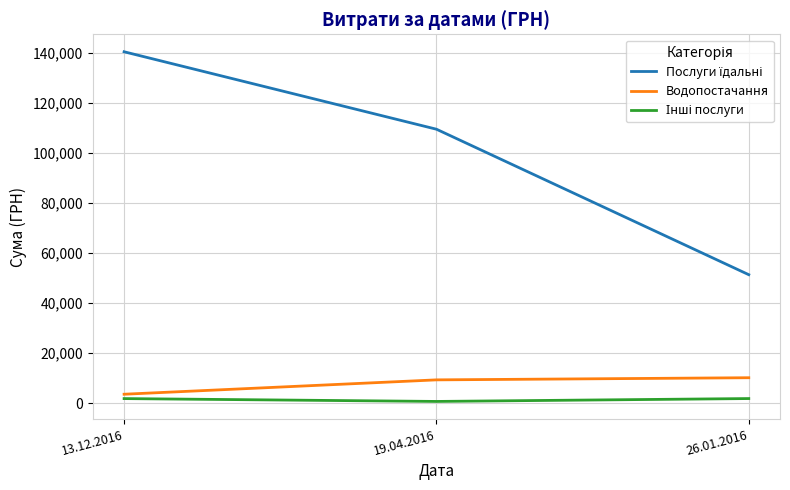

At which category is the sum across all series the highest?

13.12.2016